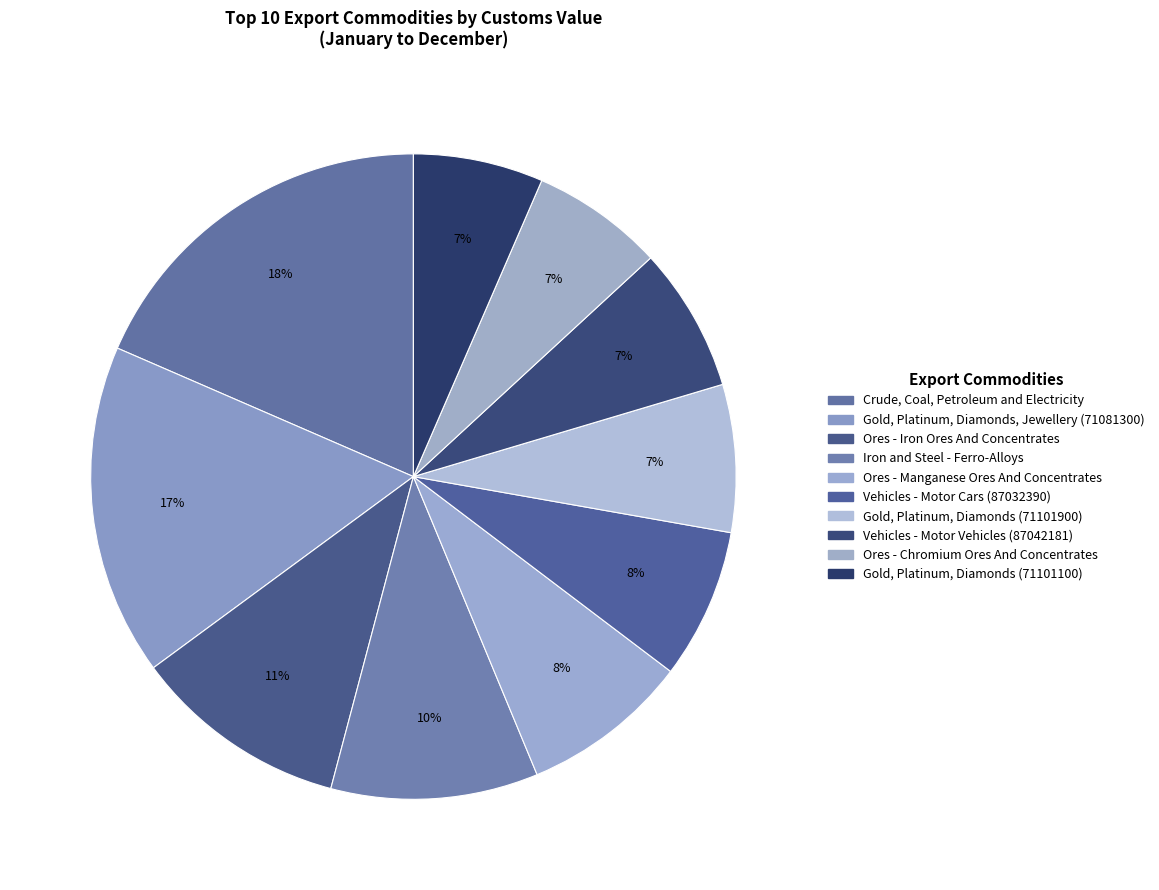

The Gold, Platinum, Diamonds (71101900) slice represents 7% of the pie. True or false?

True